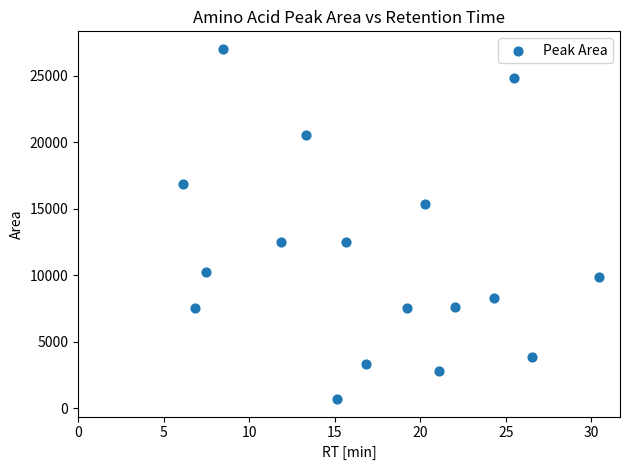

What is the range of Y values (max minus min)?

26298.4